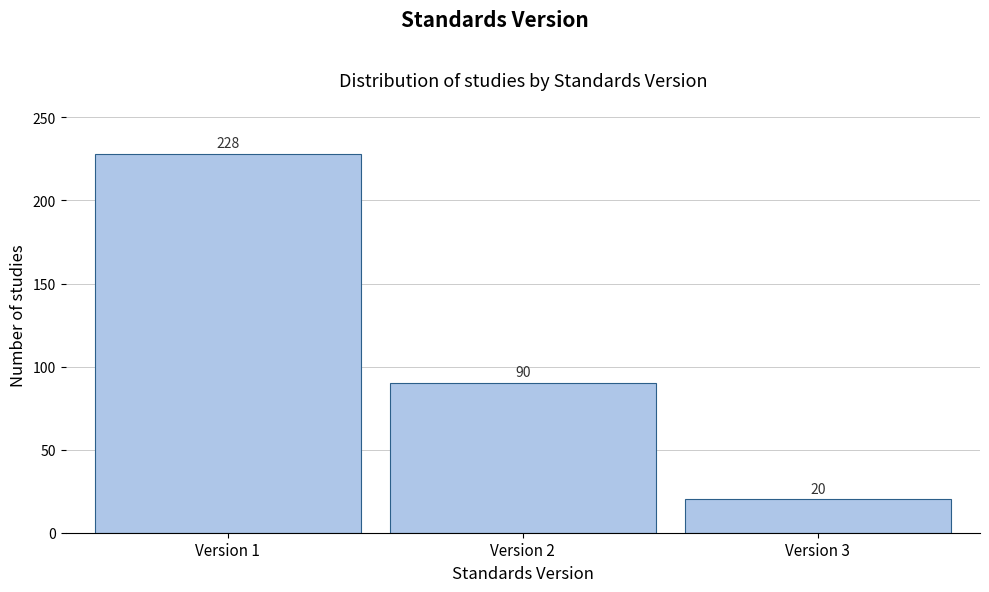

Reading right to left, list all the values displayed in this chart.

Version 3=20	Version 2=90	Version 1=228